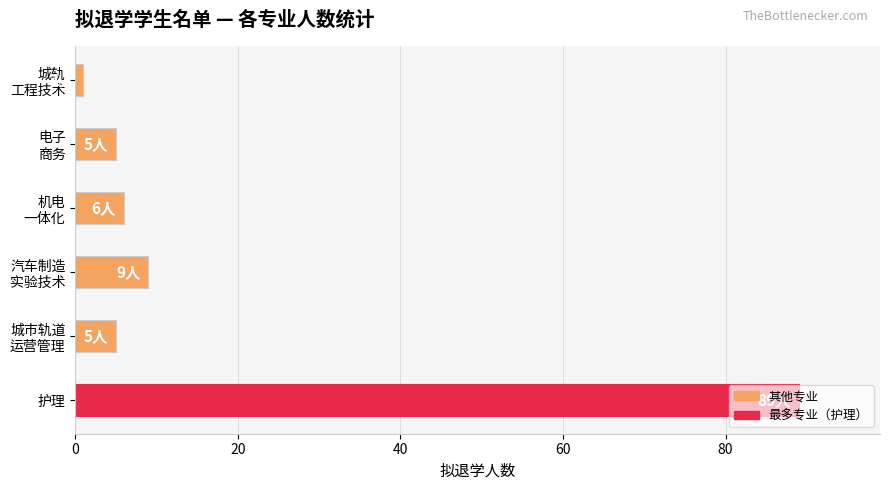

What is the difference between the maximum and minimum values?

88